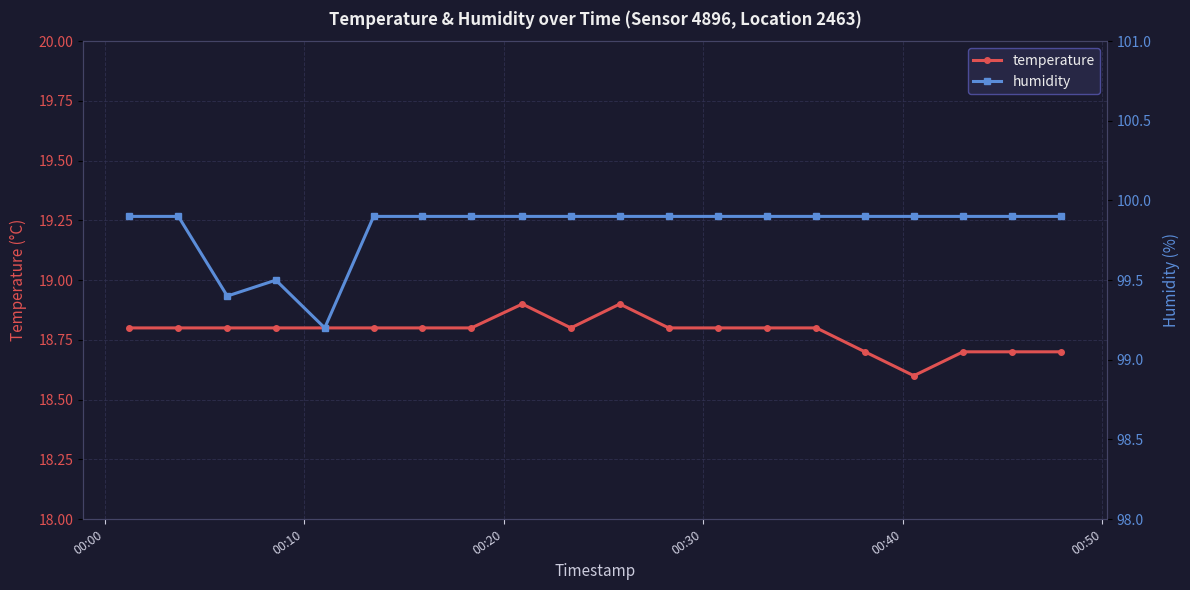

Reading left to right, what are all the values shown in this chart?

temperature: 18.8	18.8	18.8	18.8	18.8	18.8	18.8	18.8	18.9	18.8	18.9	18.8	18.8	18.8	18.8	18.7	18.6	18.7	18.7	18.7
humidity: 99.9	99.9	99.4	99.5	99.2	99.9	99.9	99.9	99.9	99.9	99.9	99.9	99.9	99.9	99.9	99.9	99.9	99.9	99.9	99.9